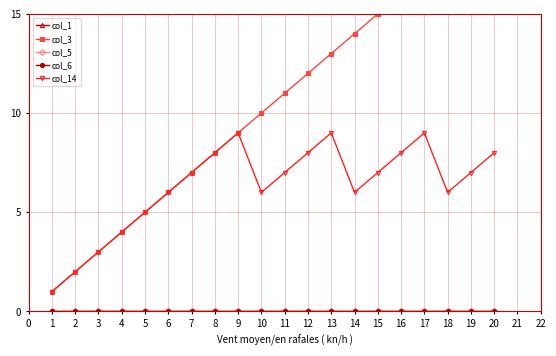

True or false: col_1 and col_5 intersect in this chart.

False